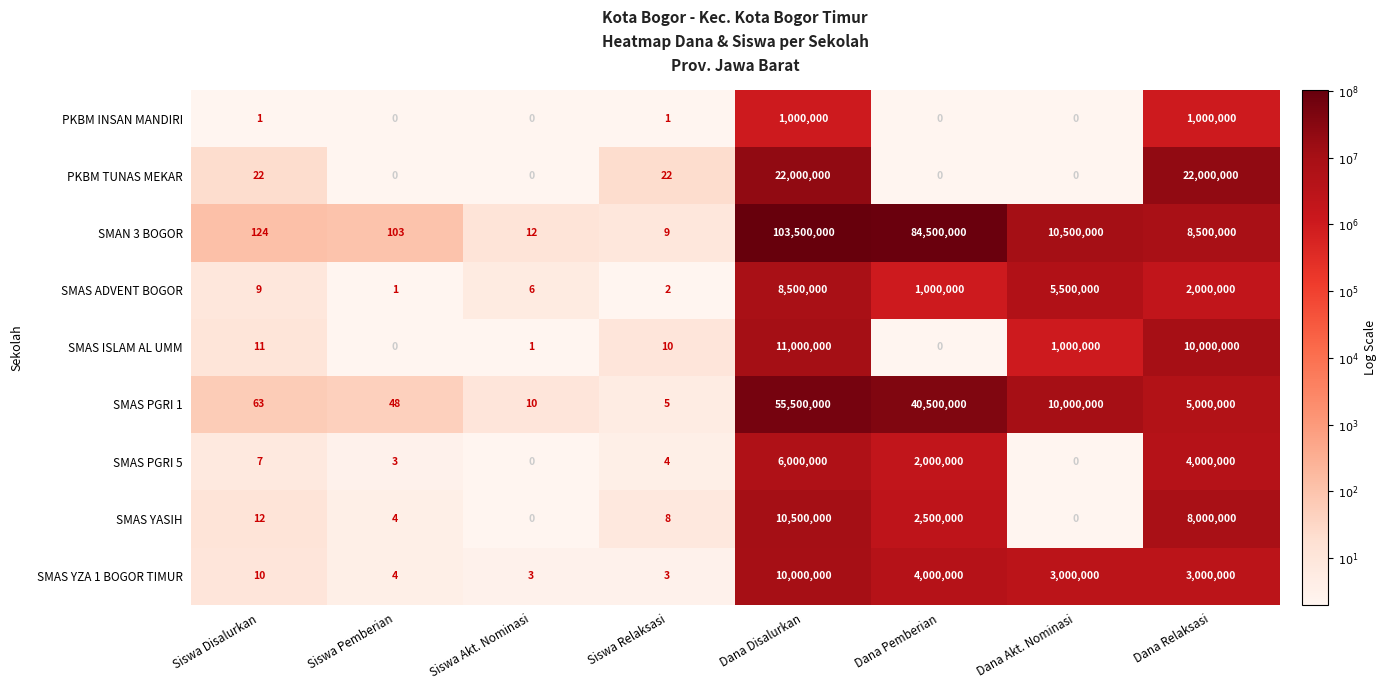

What is the difference between the maximum and second lowest values in the SMAS PGRI 5 series?

6000000